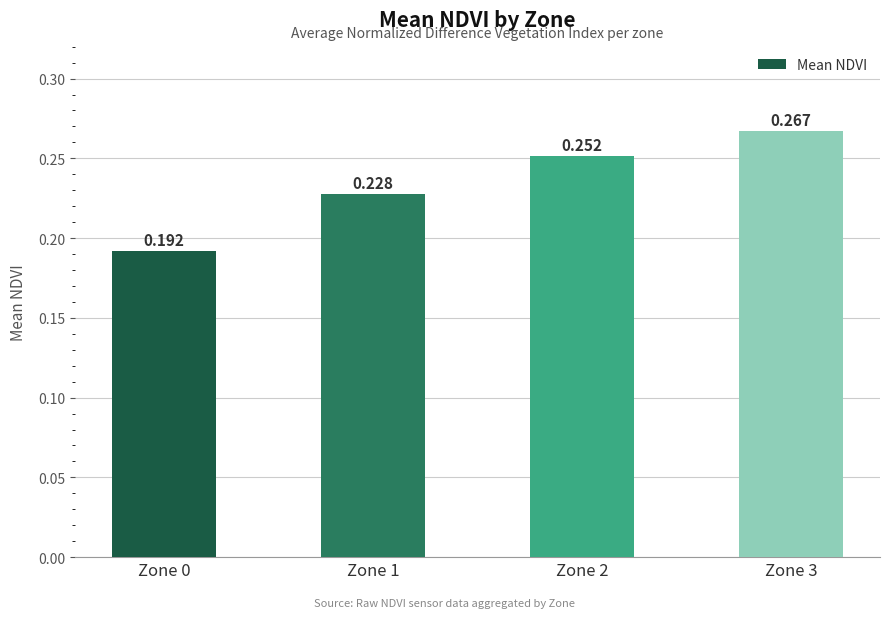

Does the chart contain stacked bars?

No